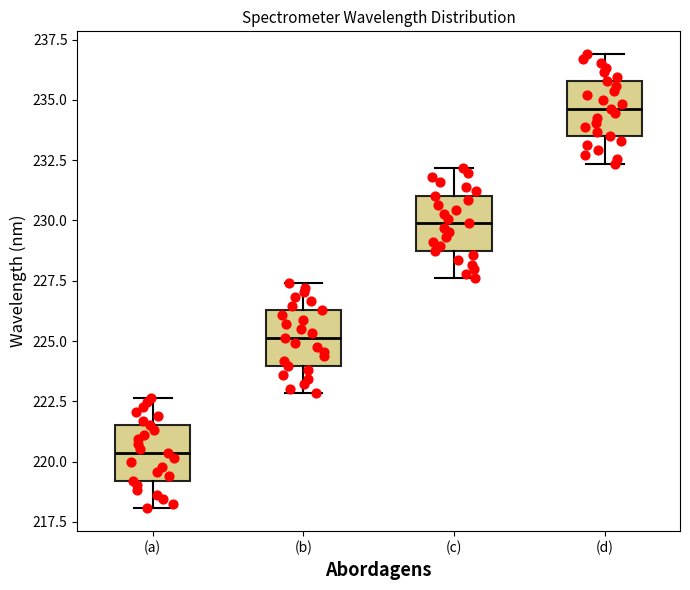

Where is the upper edge of the box for (a) on the y-axis? The values are not printed on the chart, so give them approximately, as read against the axis.

221.5